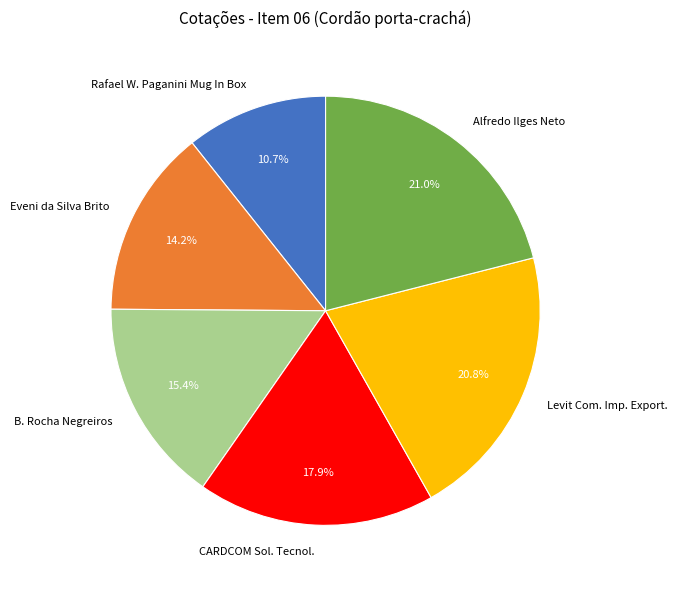

The Levit Com. Imp. Export. slice represents 21% of the pie. True or false?

True